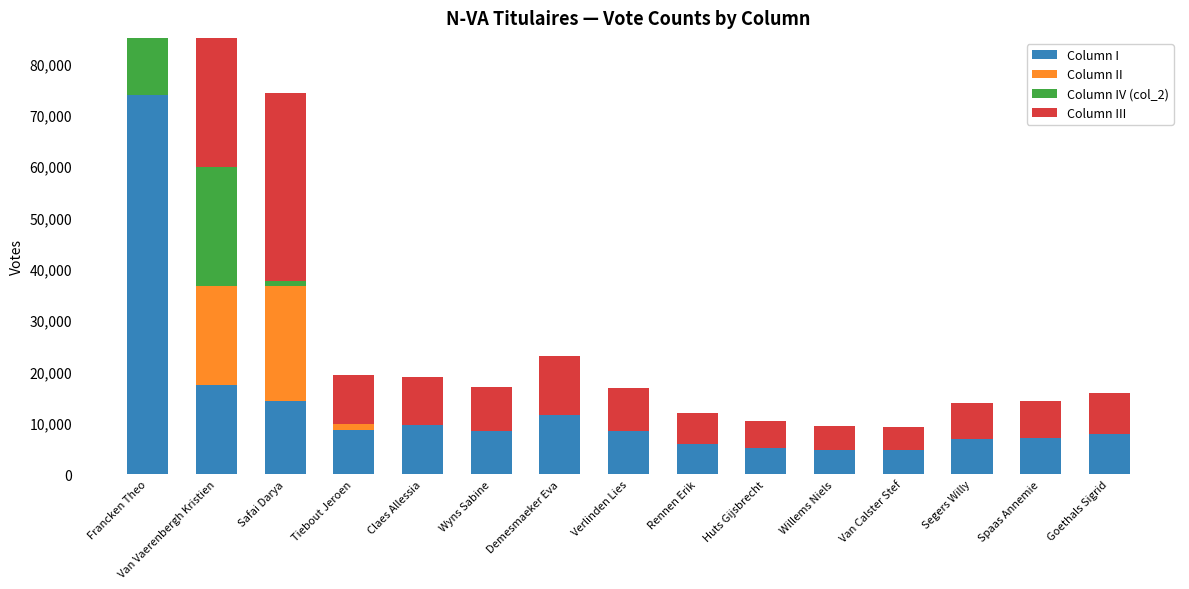

Which series has the largest total across all categories?

Column III